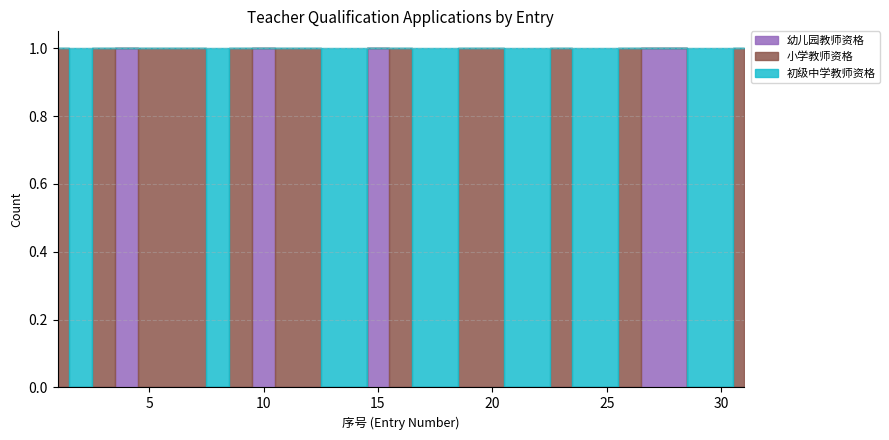

After their last crossing, which series has the higher values: 幼儿园教师资格 or 初级中学教师资格?

初级中学教师资格